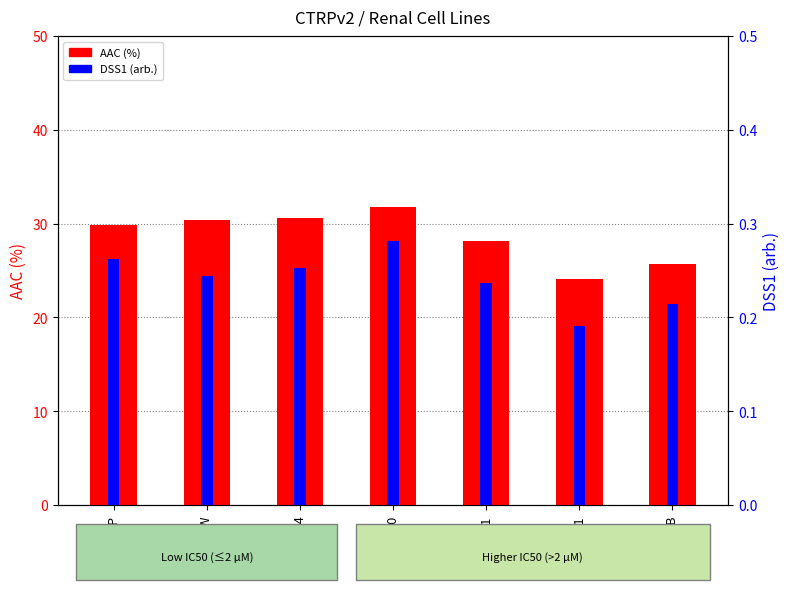

Rank the series at TUHR4TKB from highest to lowest value.

AAC (%), DSS1 (arb.)